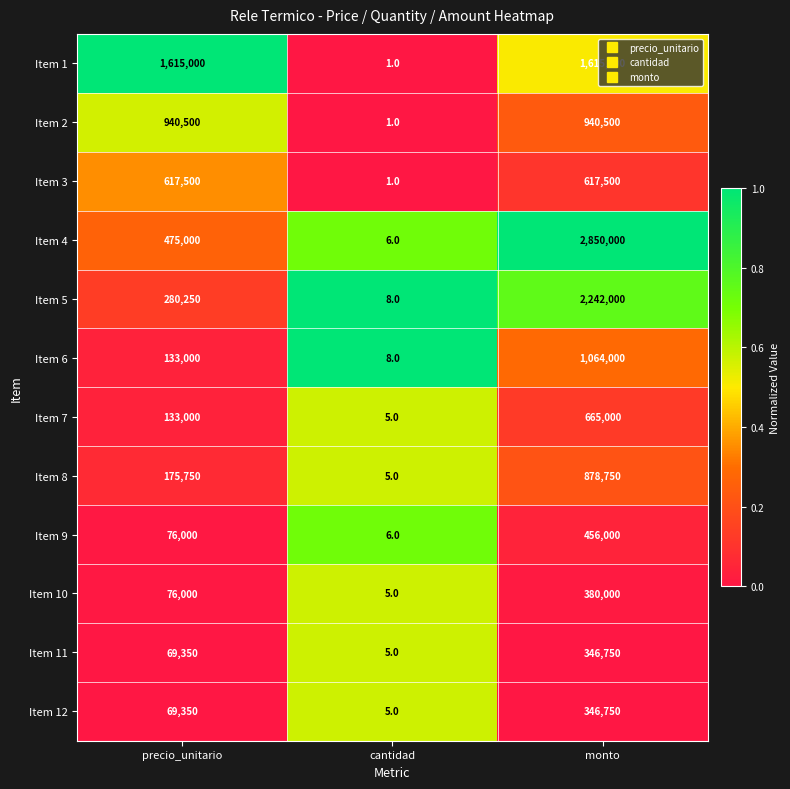

Rank the categories by Item 12 value from highest to lowest.

monto, precio_unitario, cantidad